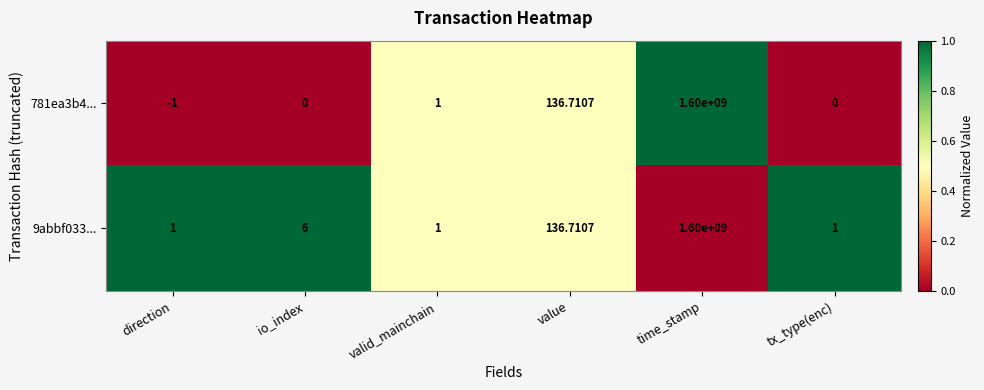

Which label corresponds to the smallest value in the chart?

direction